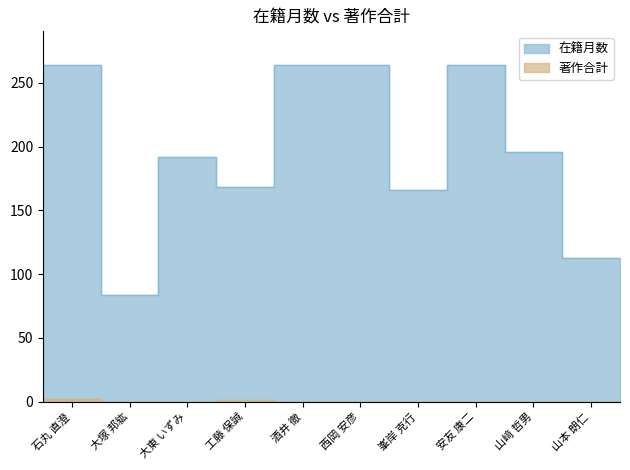

At which label does 在籍月数 first exceed 196?

石丸 直澄